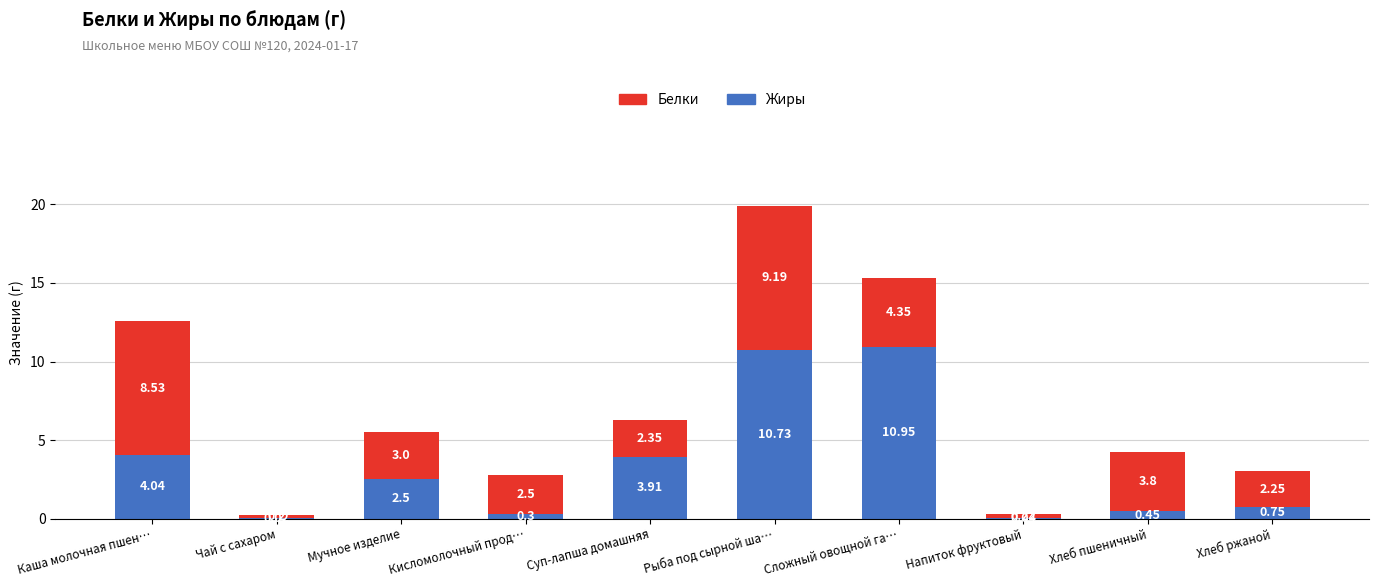

At which category is the sum across all series the highest?

Рыба под сырной ша…